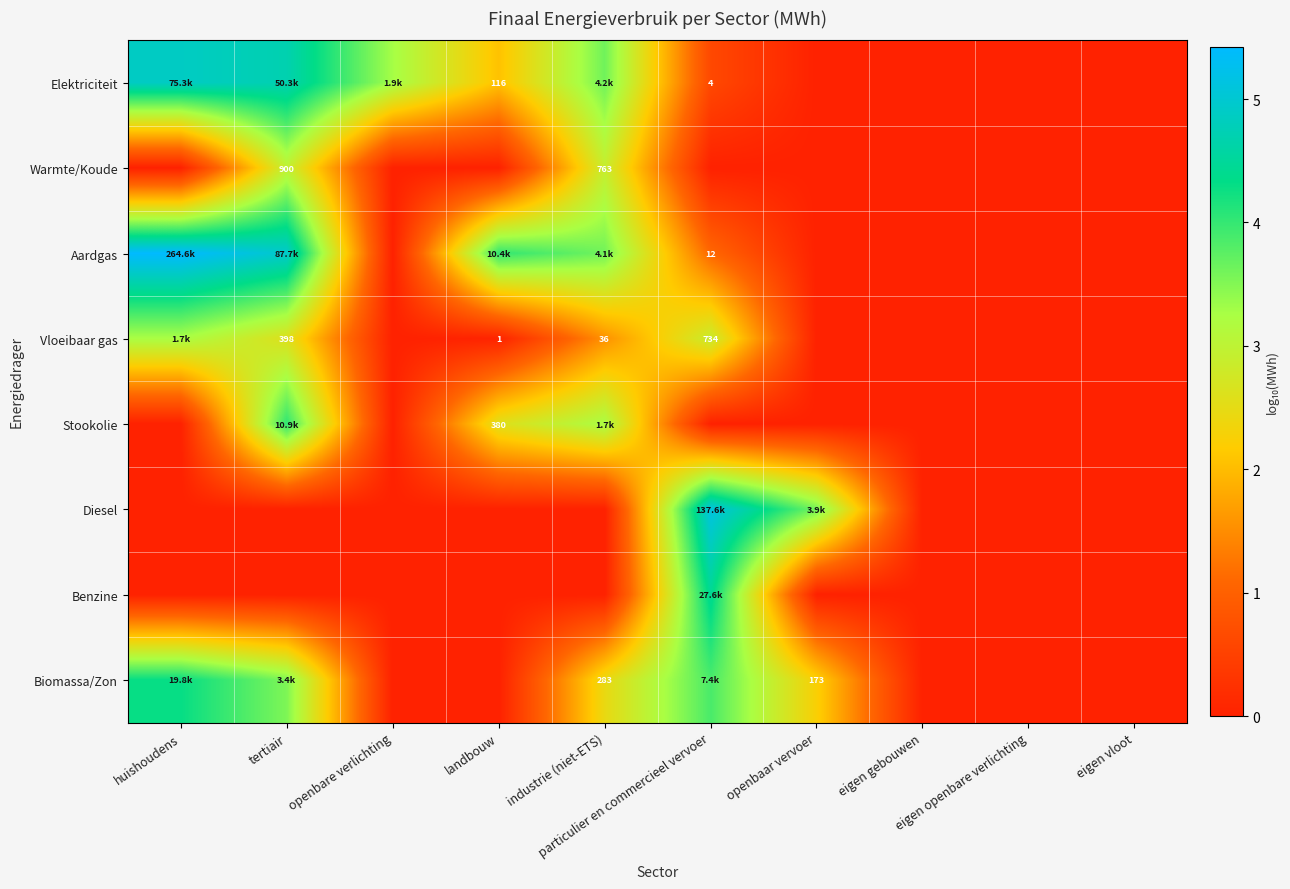

How many data points in Aardgas are less than 1?

5